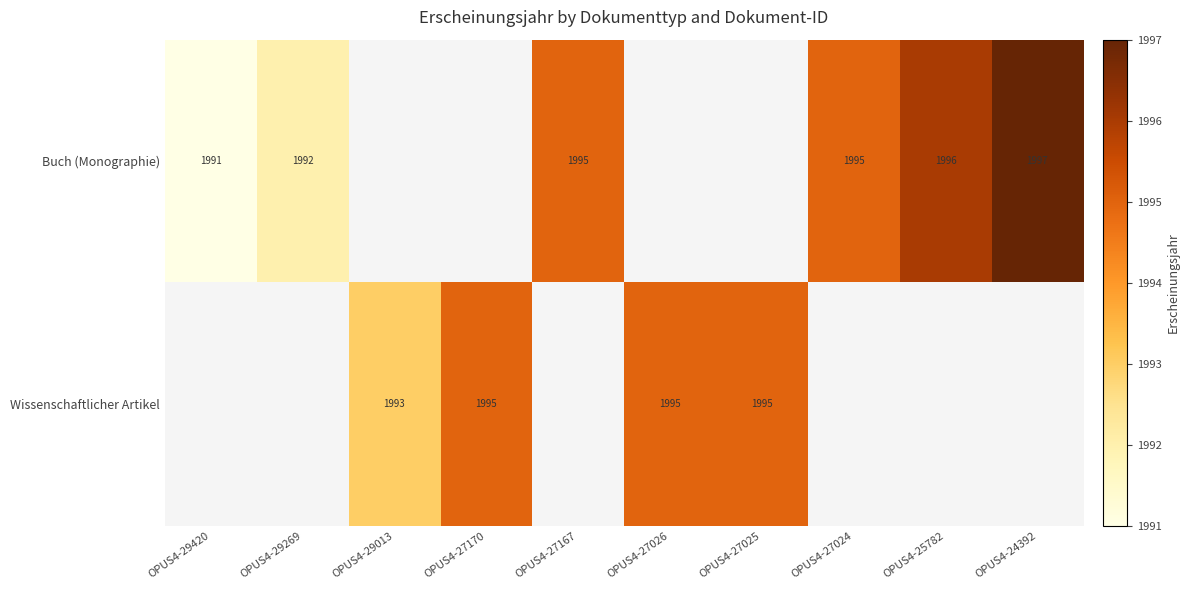

Which label corresponds to the smallest value in the chart?

OPUS4-29420